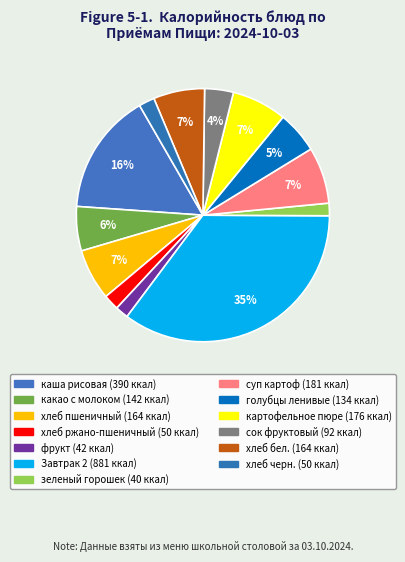

Combined, do картофельное пюре and хлеб пшеничный account for over 50%?

No